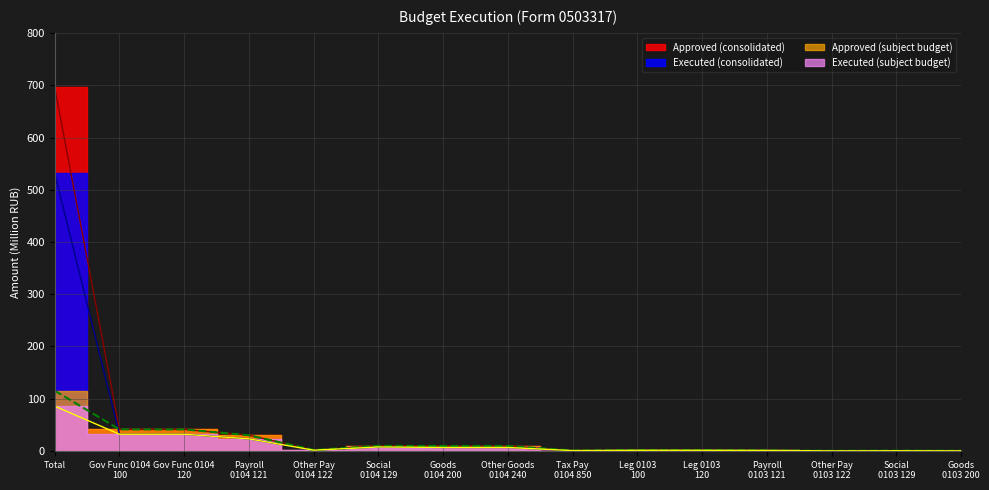

What is the minimum value shown in the chart?

0.1